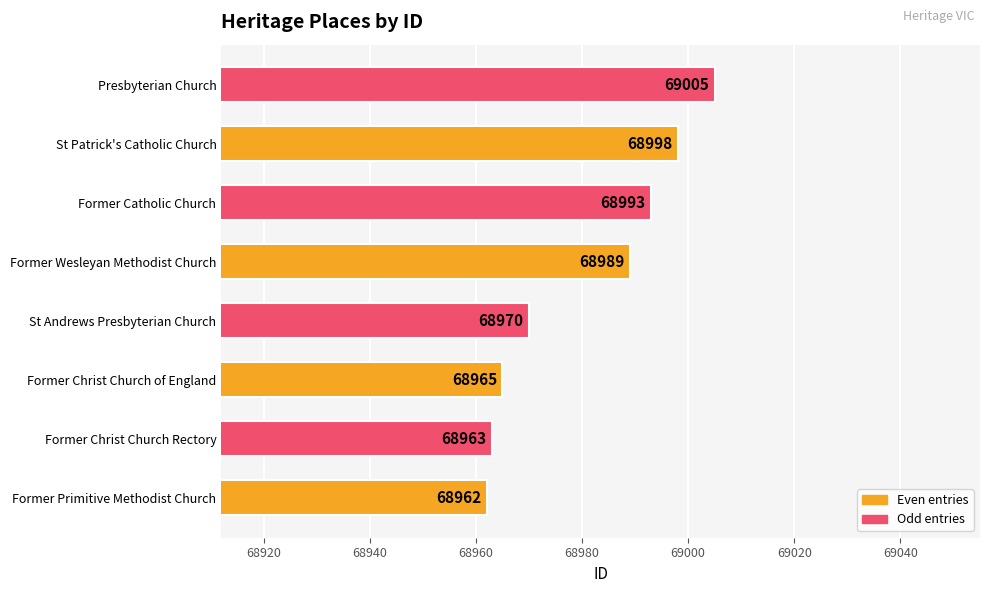

Is it true that the value at Presbyterian Church is 40662?

False